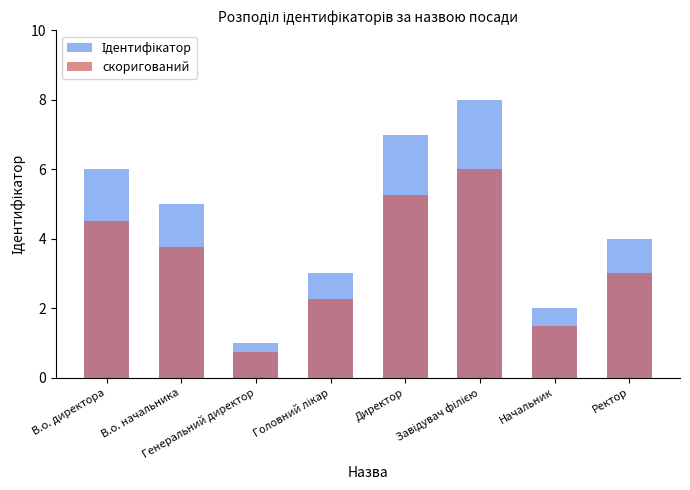

What is the label of the 5th bar from the left?

Директор